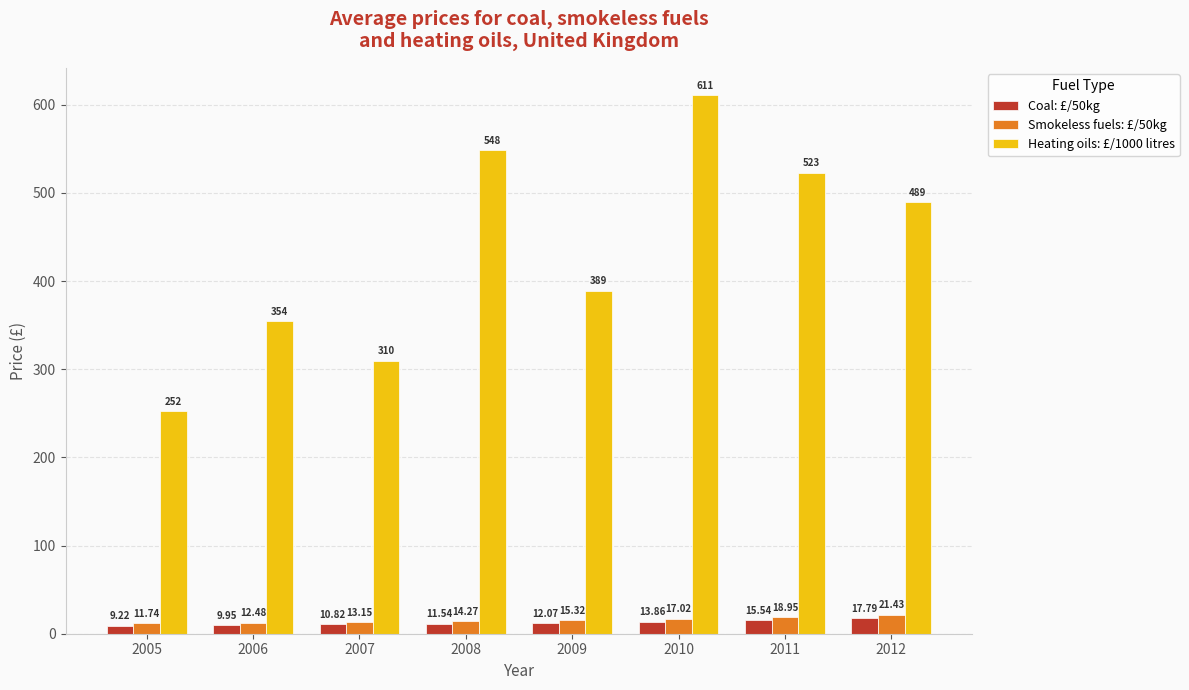

What is the minimum value shown in the chart?

9.2